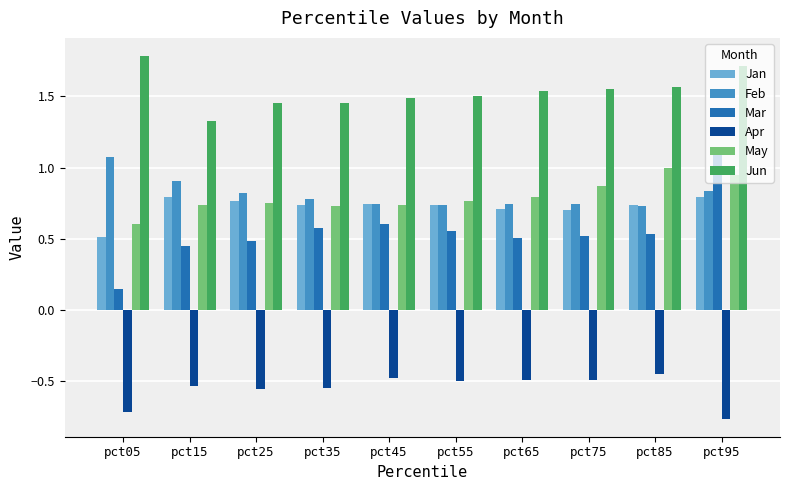

Is it true that Jun equals 1.7 at pct95?

True